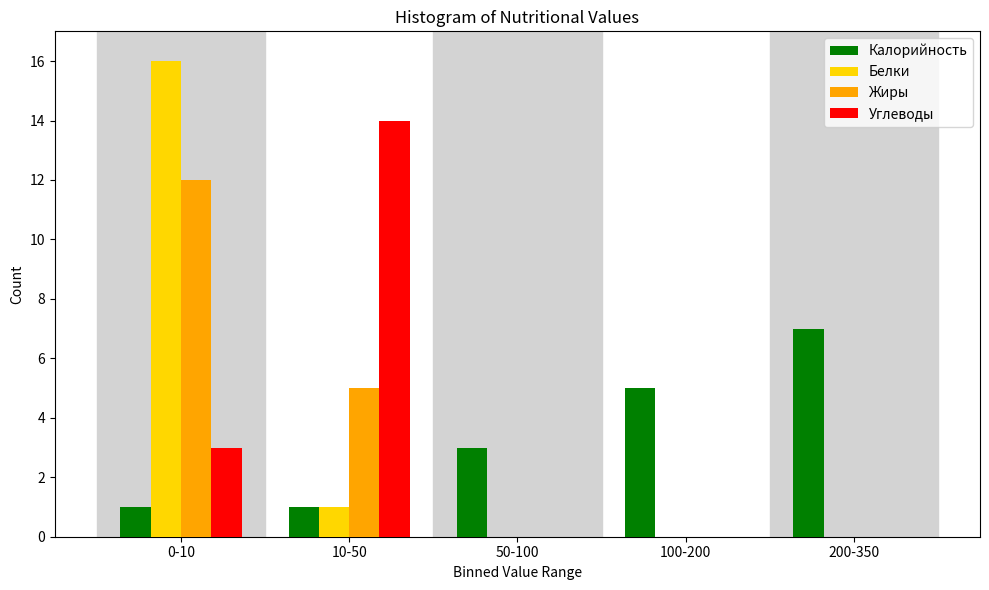

Reading left to right, what are all the values shown in this chart?

Калорийность: 0-10=1	10-50=1	50-100=3	100-200=5	200-350=7
Белки: 0-10=16	10-50=1	50-100=0	100-200=0	200-350=0
Жиры: 0-10=12	10-50=5	50-100=0	100-200=0	200-350=0
Углеводы: 0-10=3	10-50=14	50-100=0	100-200=0	200-350=0